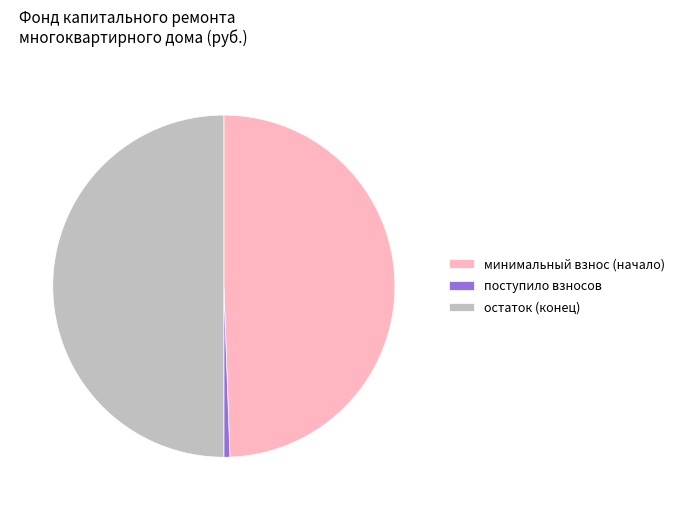

The минимальный взнос (начало) slice represents 35% of the pie. True or false?

False